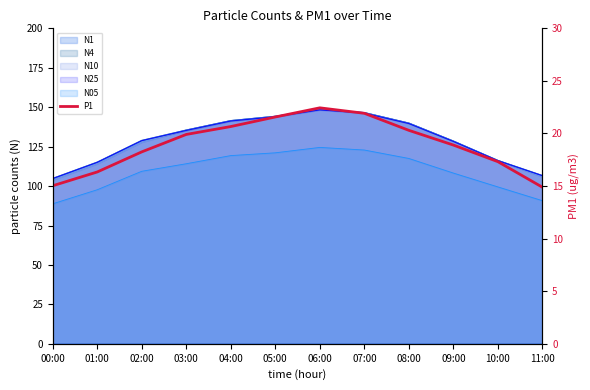

What is the difference between the second highest and second lowest values?

6.9